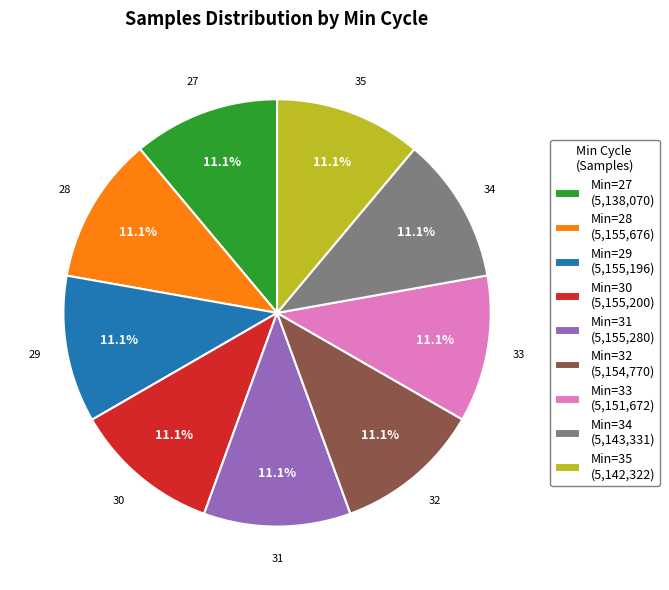

Count the number of slices in the pie.

9